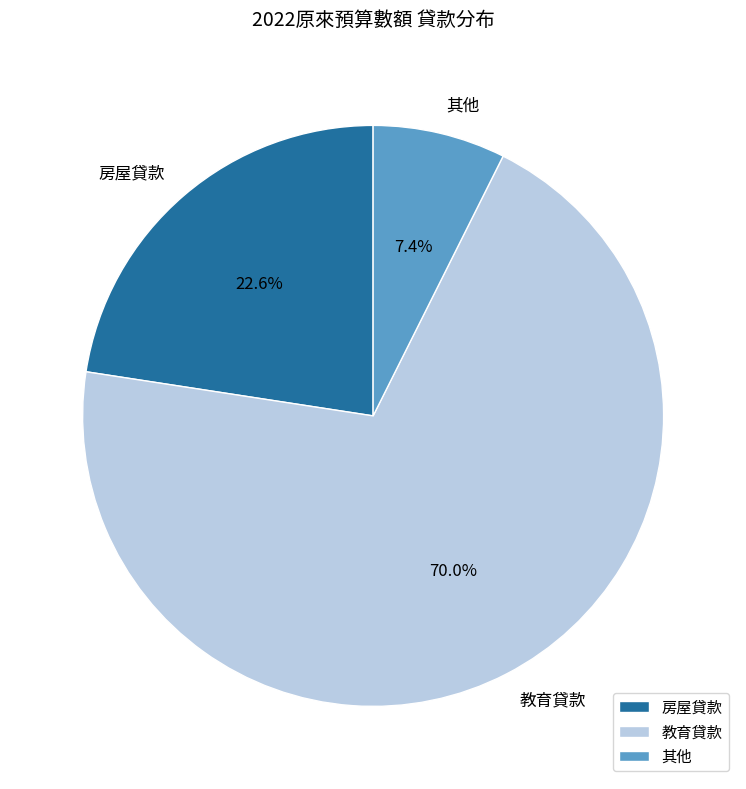

To the nearest percent, what is the difference between the largest and smallest slice percentages?

63%